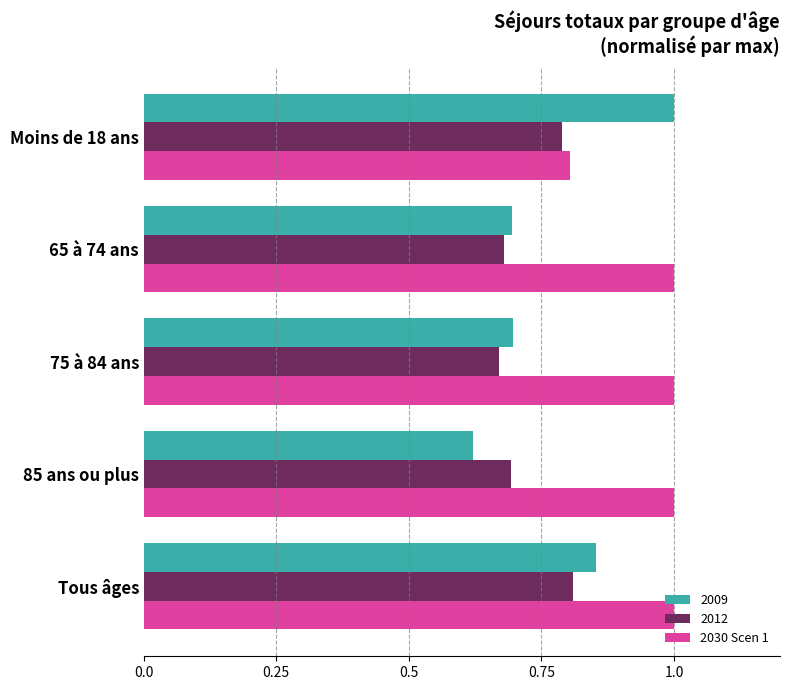

List the series in order of their overall mean, lowest first.

2012, 2009, 2030 Scen 1